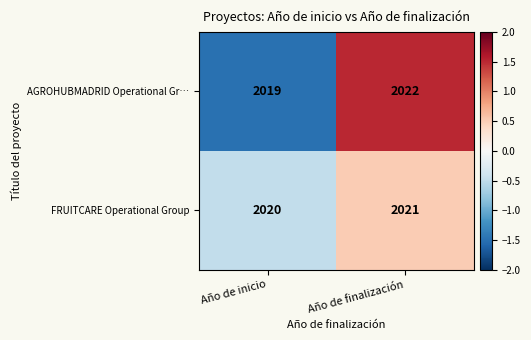

Is it true that AGROHUBMADRID Operational Gr… equals 3391 at Año de finalización?

False